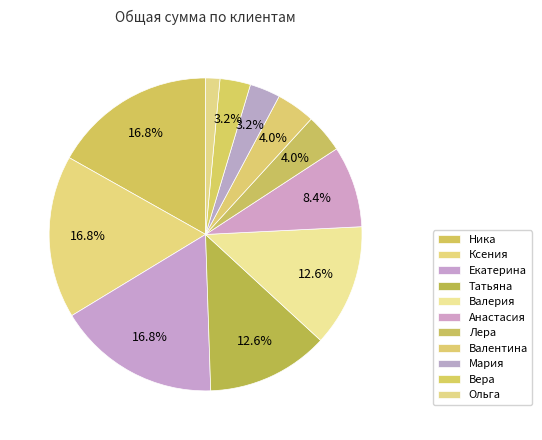

To the nearest percent, what is the difference between the largest and smallest slice percentages?

15%